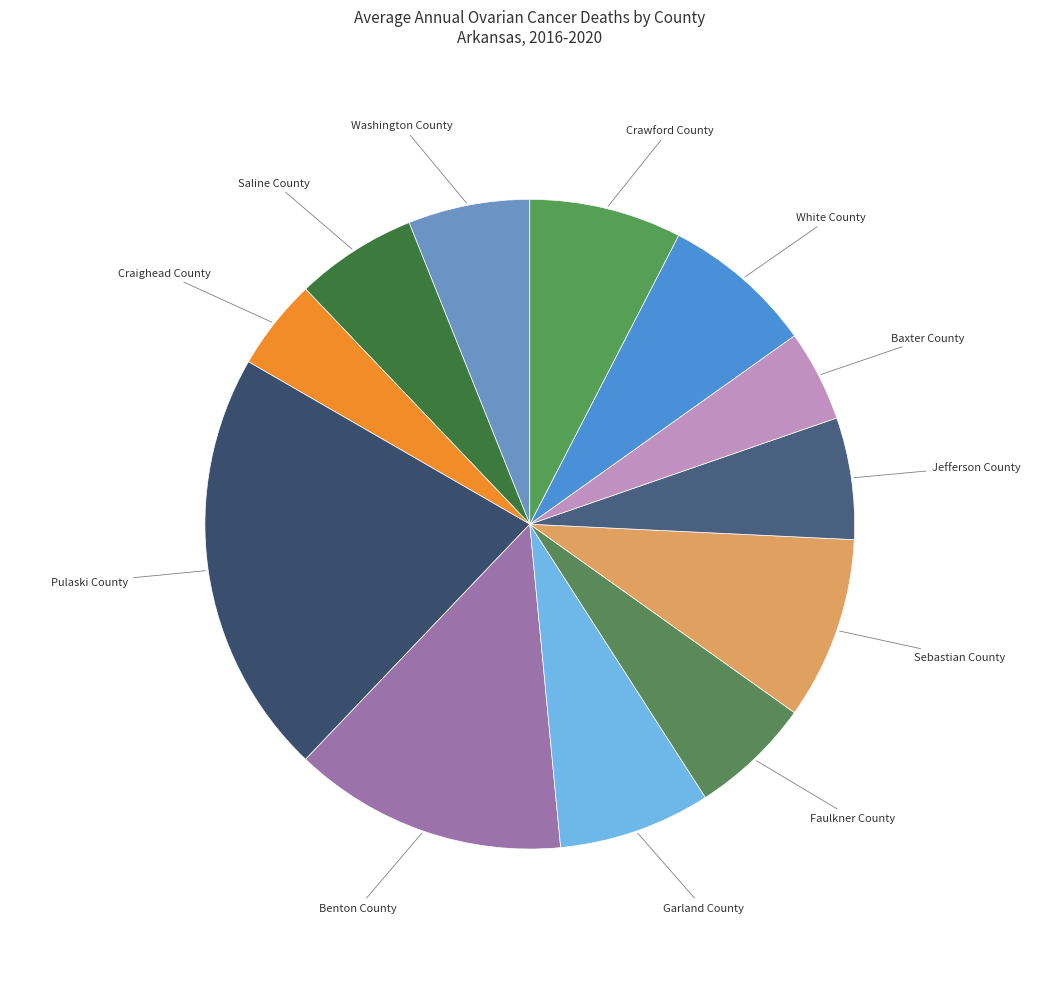

Count the number of slices in the pie.

12